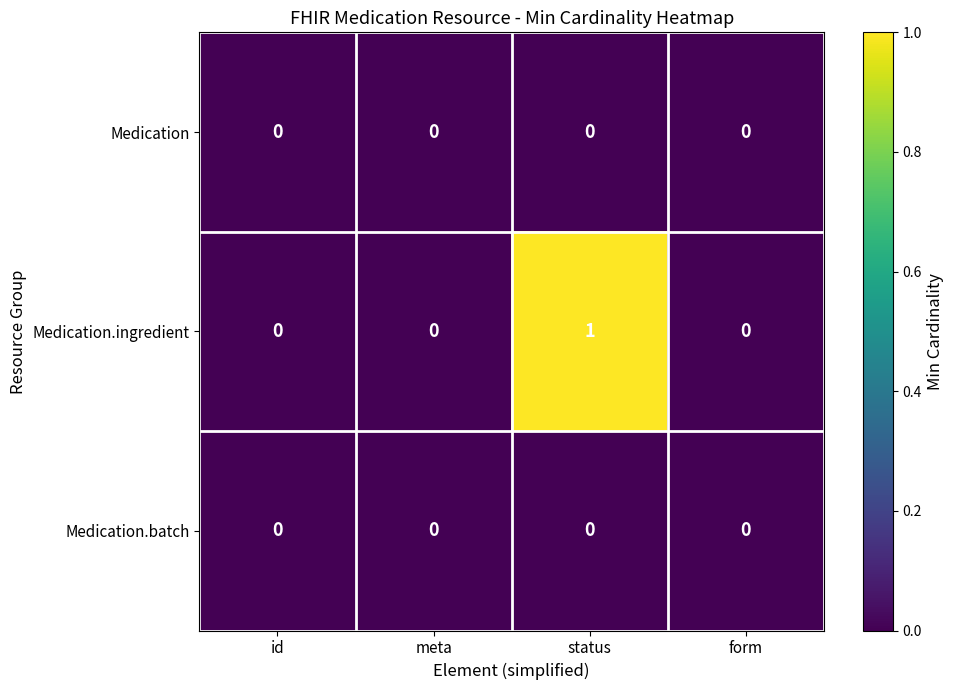

Which series has the largest range (max minus min)?

Medication.ingredient